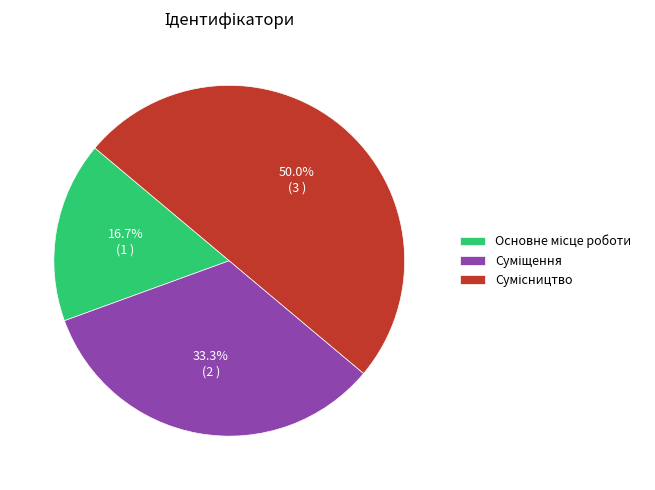

What is the total percentage of Основне місце роботи and Суміщення?

50.0%